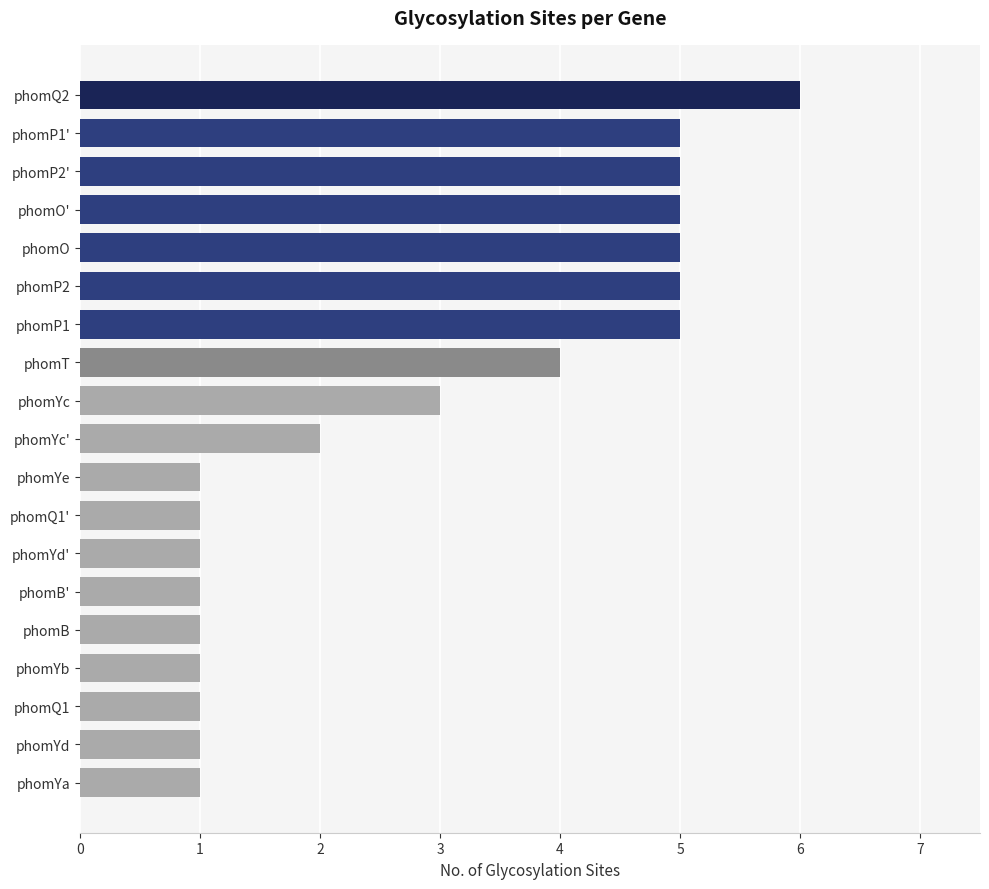

What is the change in value from phomYa to phomT?

+3